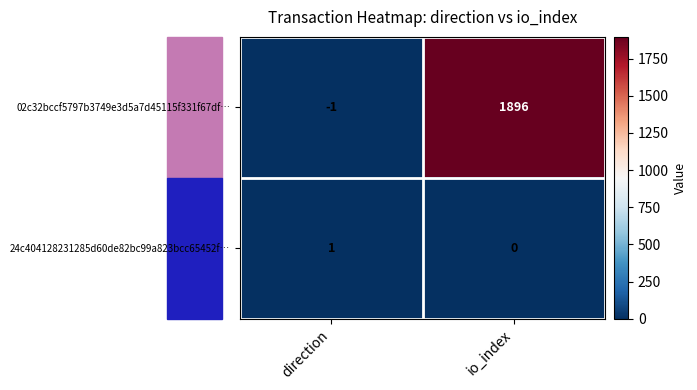

At which label is 02c32bccf5797b3749e3d5a7d45115f331f67df… closest to 947?

direction